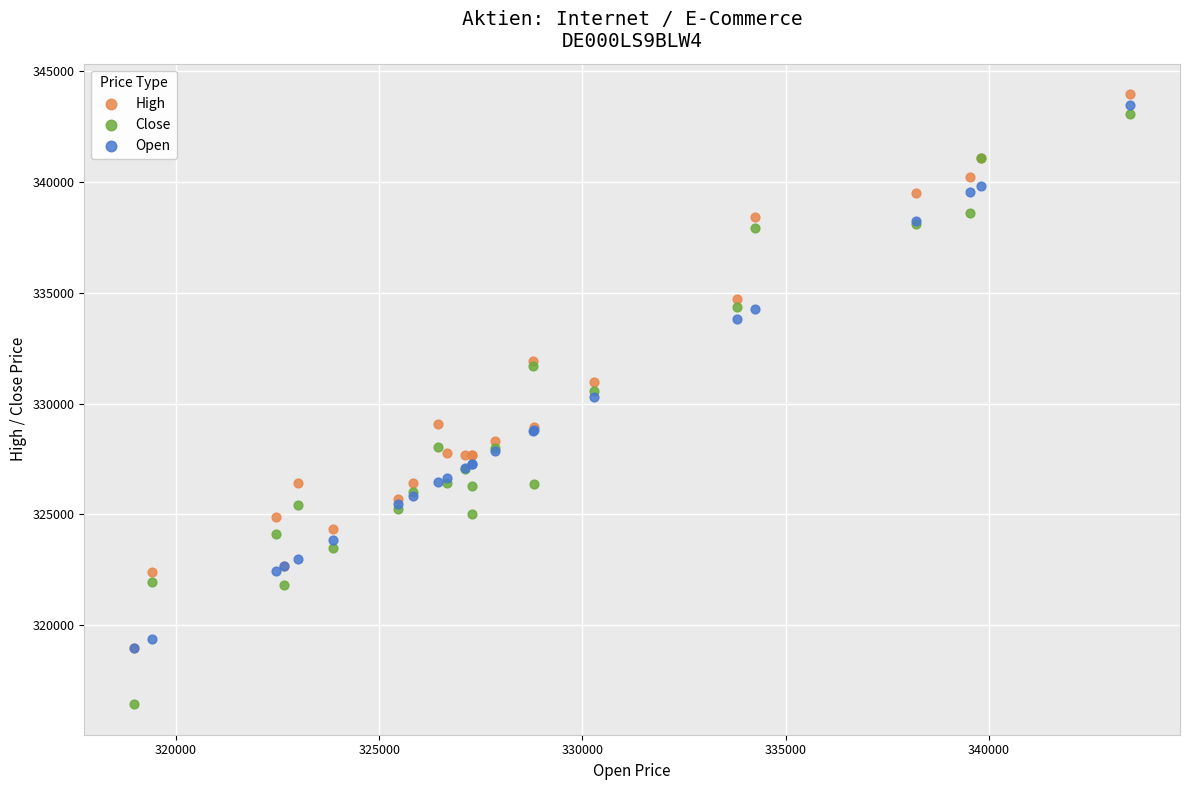

Which series reaches the minimum Y coordinate?

Close